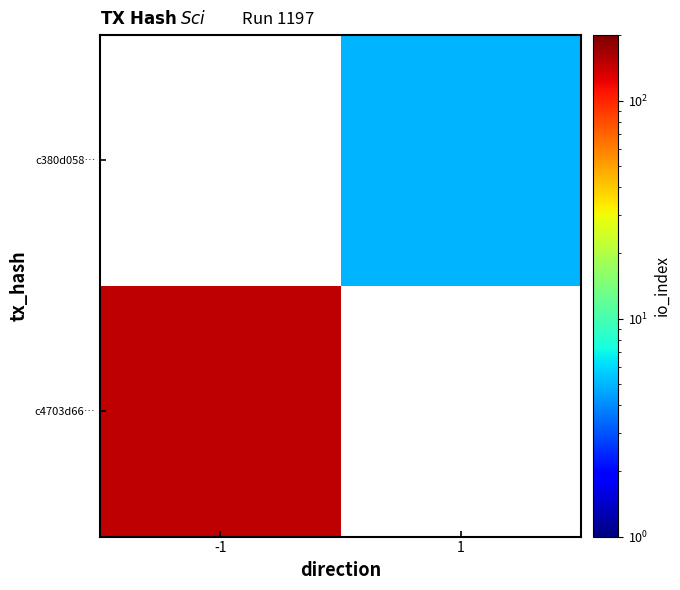

Is it true that c4703d66… equals 149.0 at -1?

True